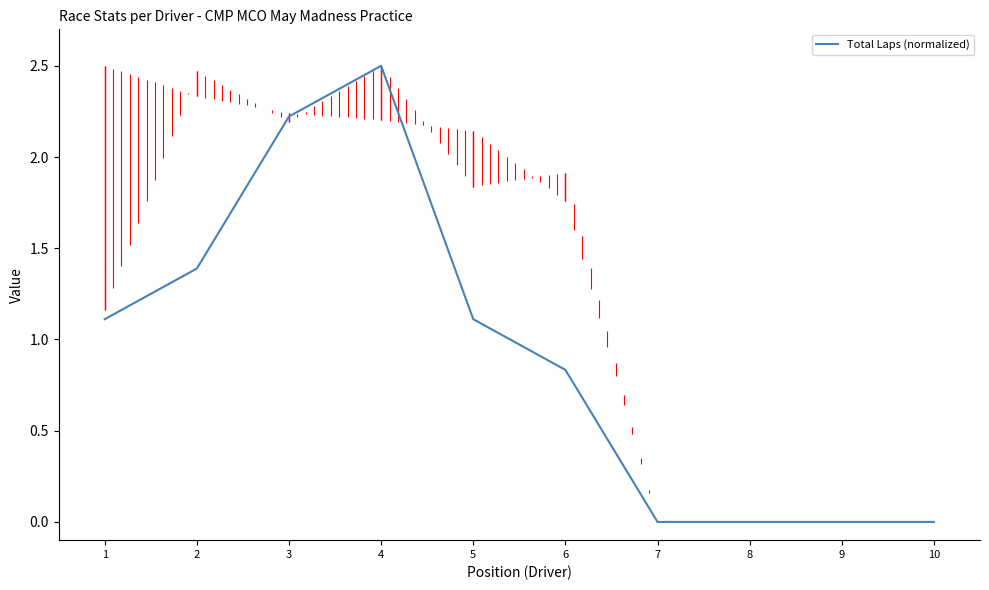

Count the number of data series in this chart.

1